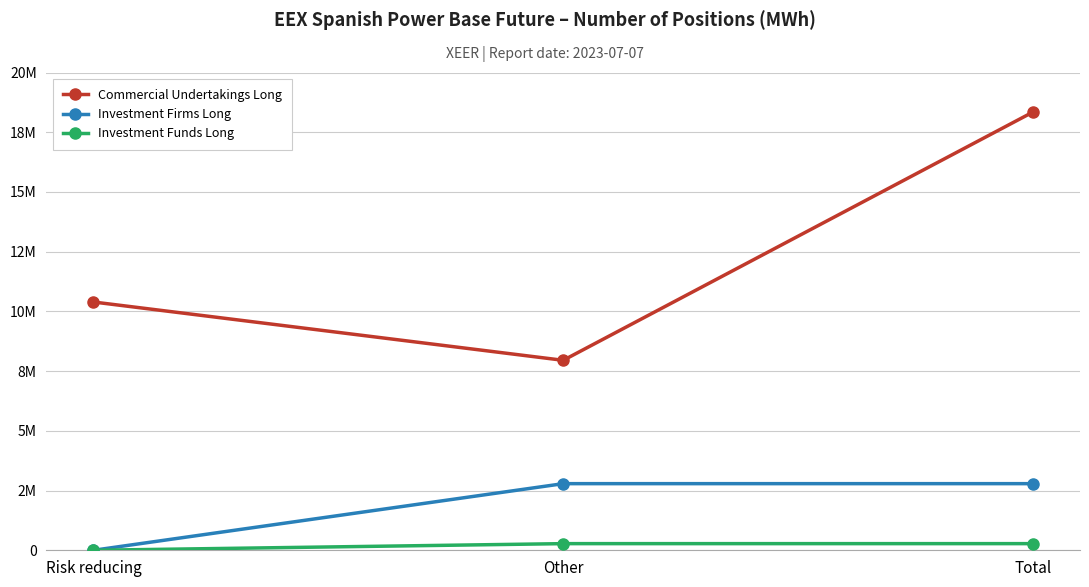

Is this an area chart (filled region under the line)?

No